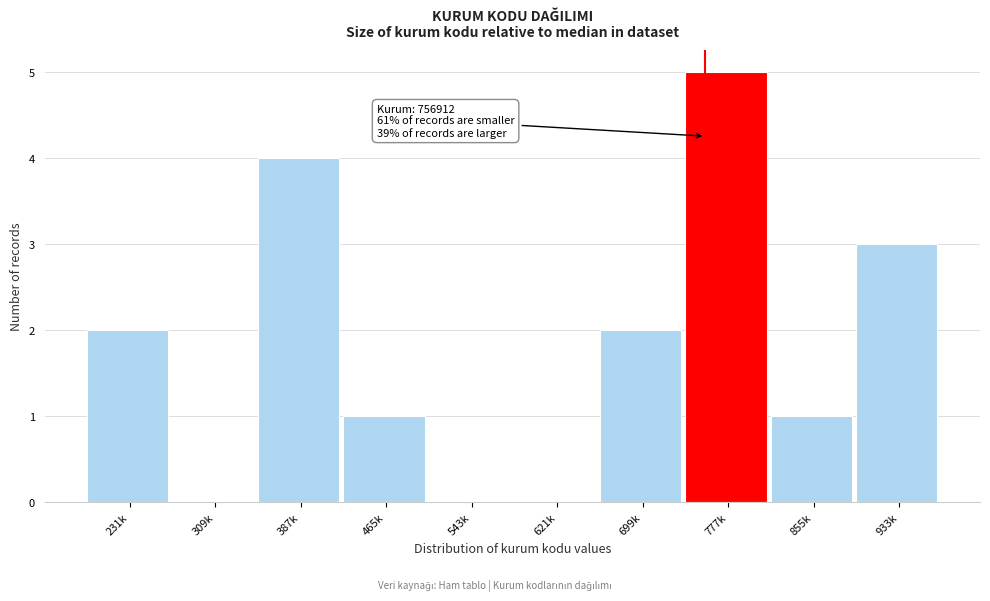

Reading right to left, transcribe all the data shown in this chart.

933k=3	855k=1	777k=5	699k=2	621k=0	543k=0	465k=1	387k=4	309k=0	231k=2